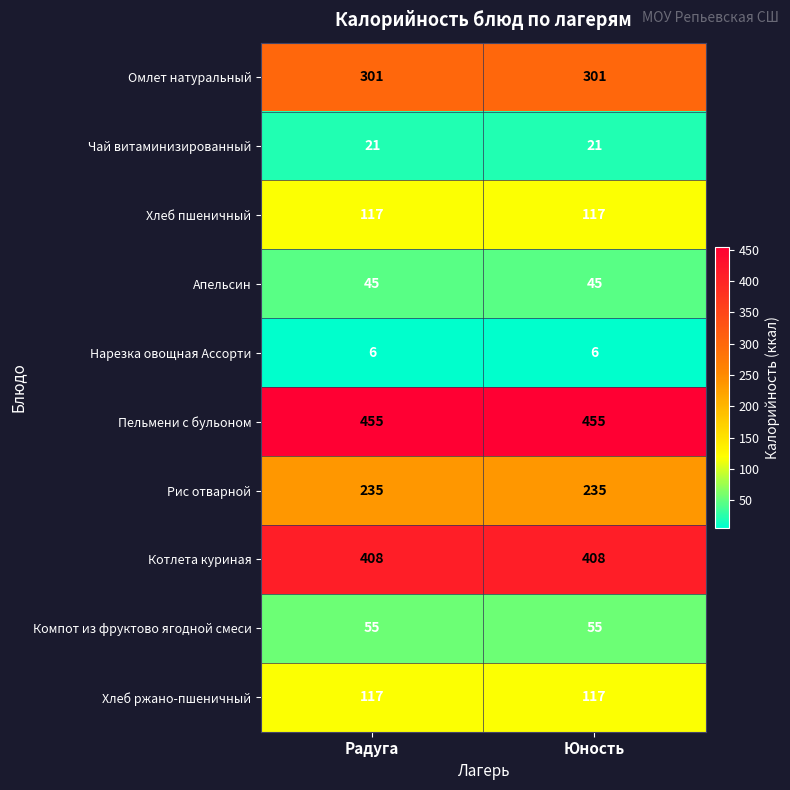

What is the spread (max minus min) of values at Радуга?

449